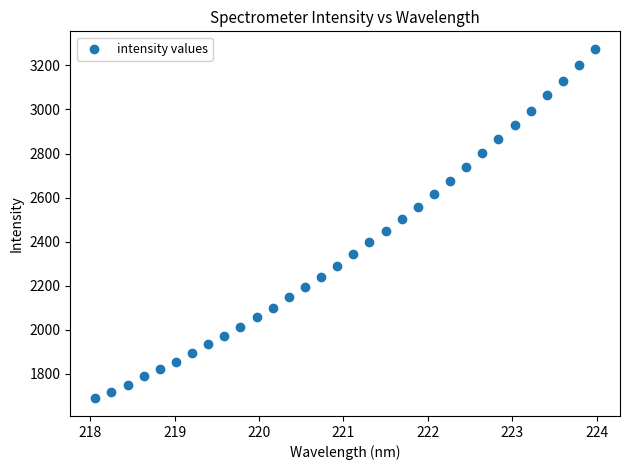

What is the range of X values (max minus min)?

5.9